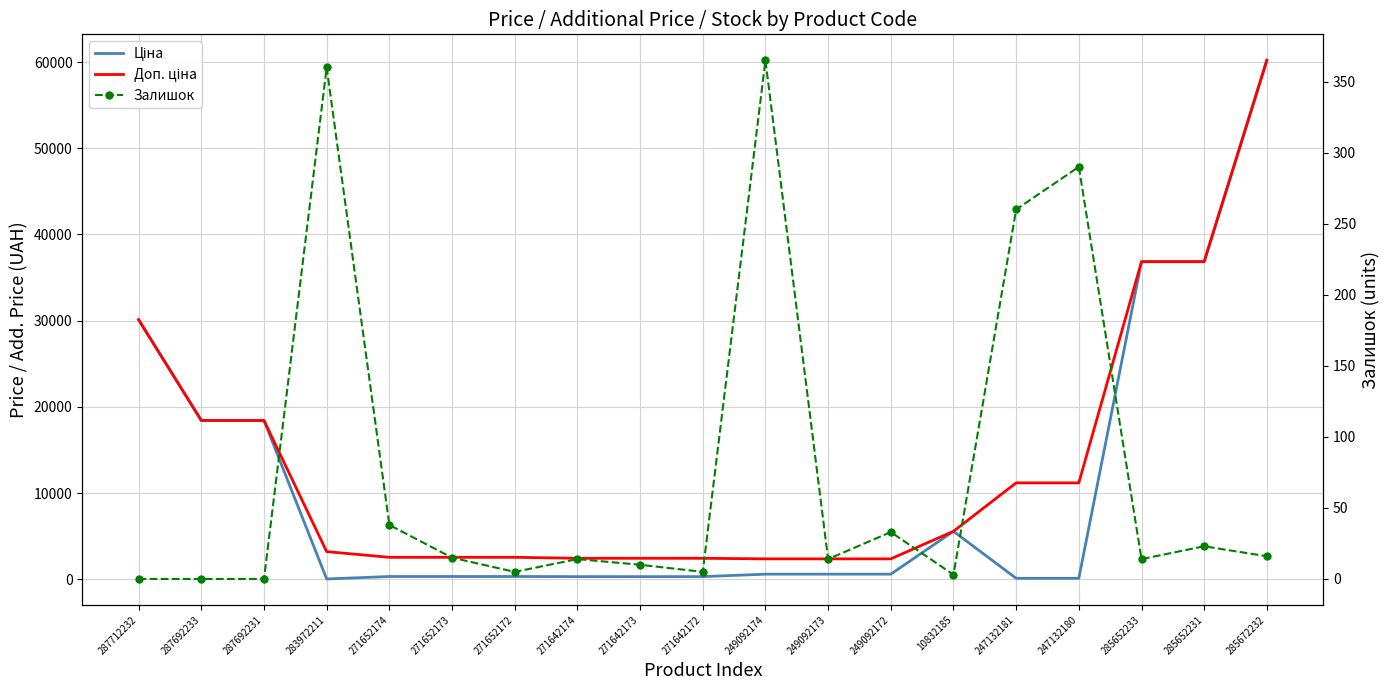

Is the value of Ціна at 283972211 greater than the value of Доп. ціна at 271642174?

No